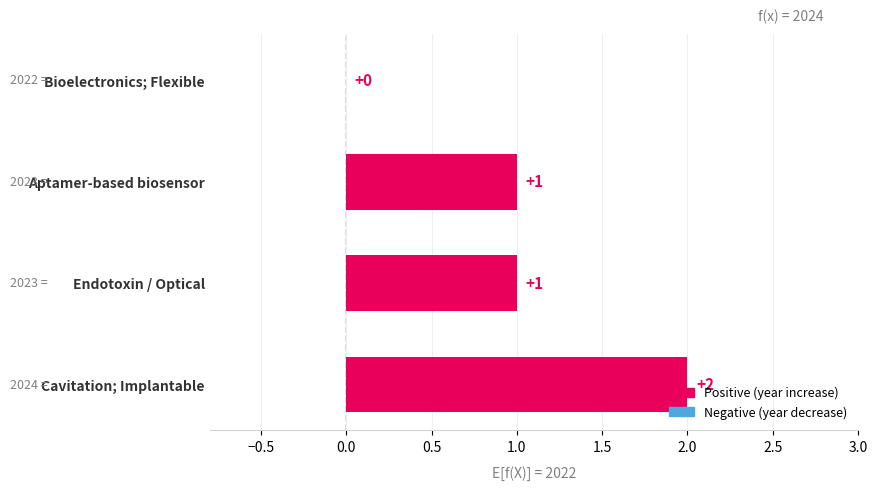

Approximately how many times larger is the value at Endotoxin / Optical compared to Aptamer-based biosensor?

1.0